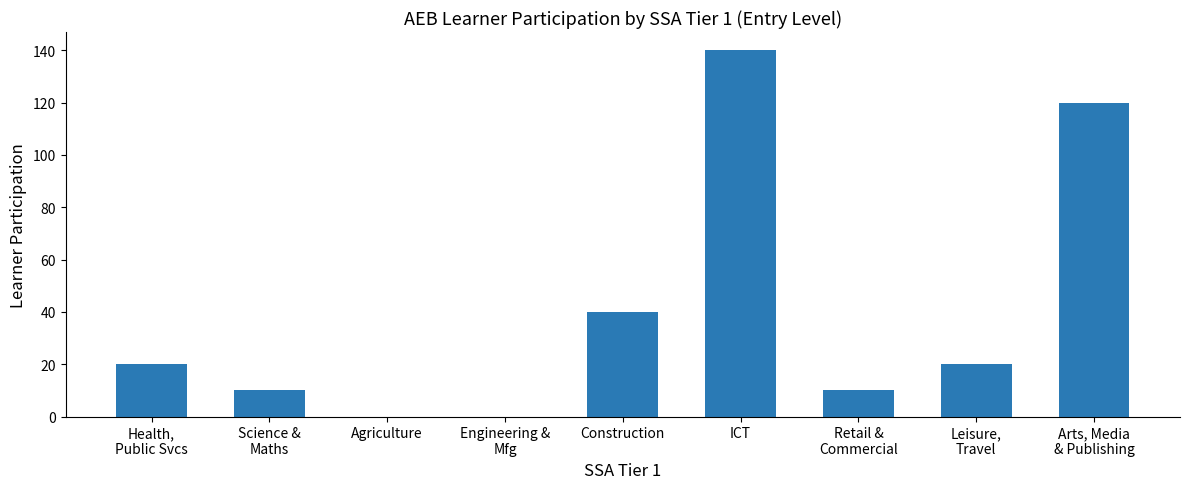

The value at Agriculture is 46. True or false?

False